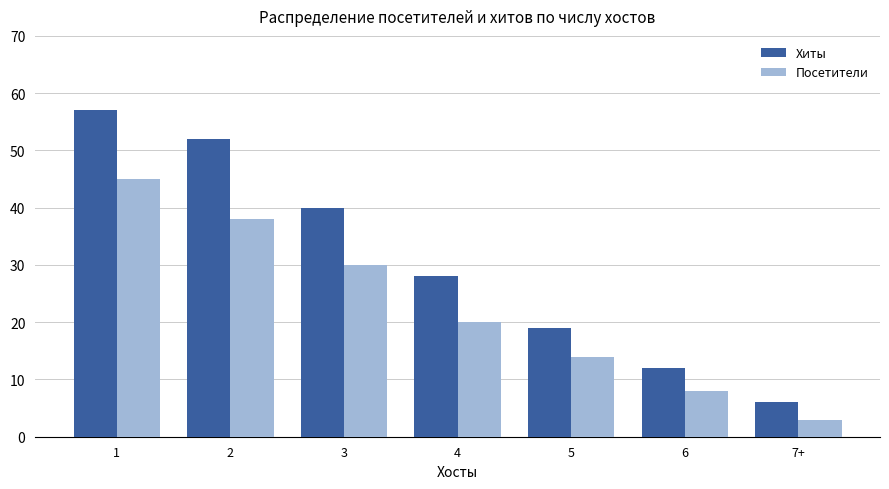

What is the label of the 6th bar from the left?

6